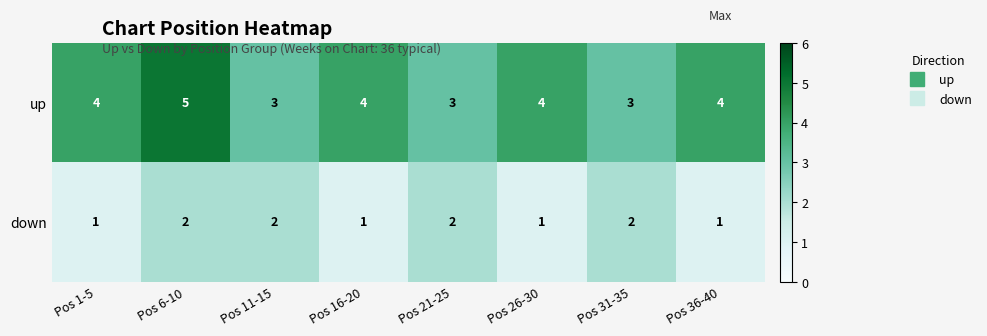

True or false: down has a value of 3 at Pos 11-15.

False